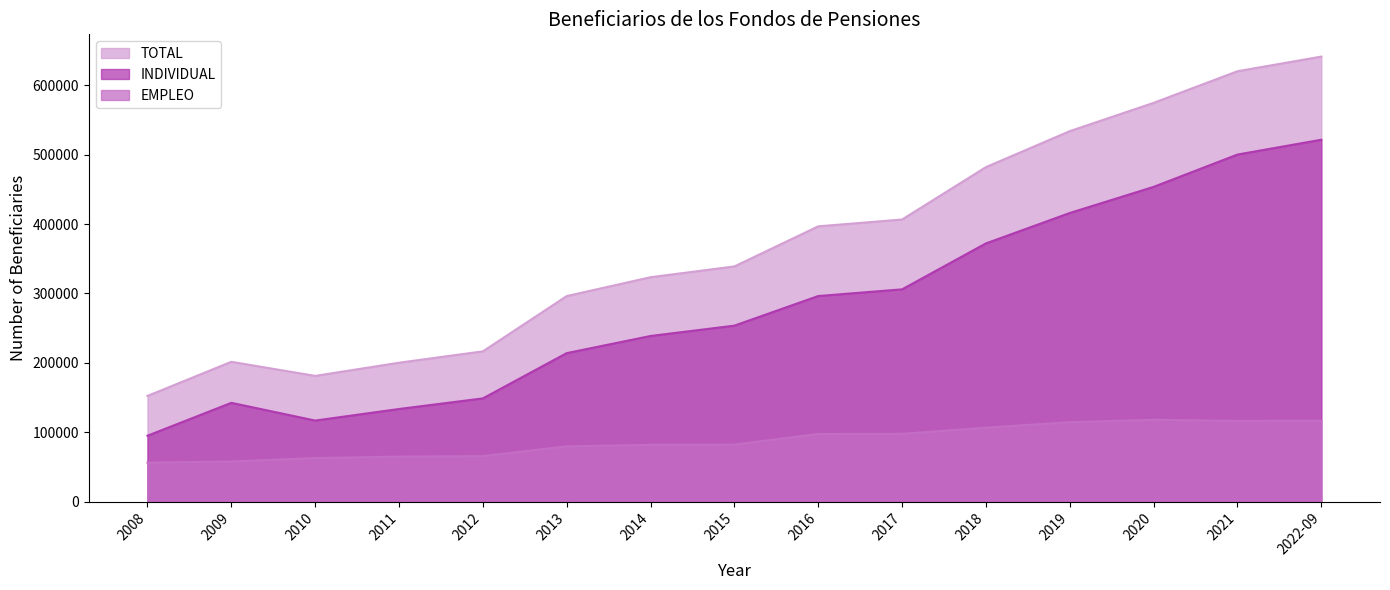

Which series has the largest range (max minus min)?

TOTAL